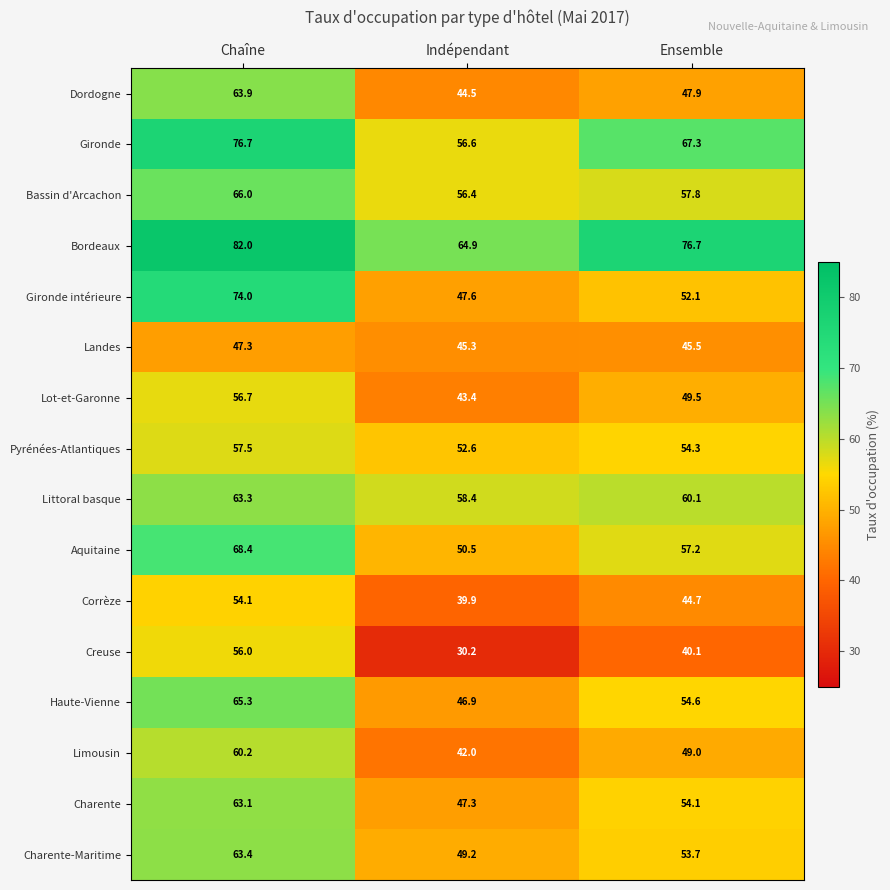

Rank the series by their maximum value, from lowest to highest.

Landes, Corrèze, Creuse, Lot-et-Garonne, Pyrénées-Atlantiques, Limousin, Charente, Littoral basque, Charente-Maritime, Dordogne, Haute-Vienne, Bassin d'Arcachon, Aquitaine, Gironde intérieure, Gironde, Bordeaux